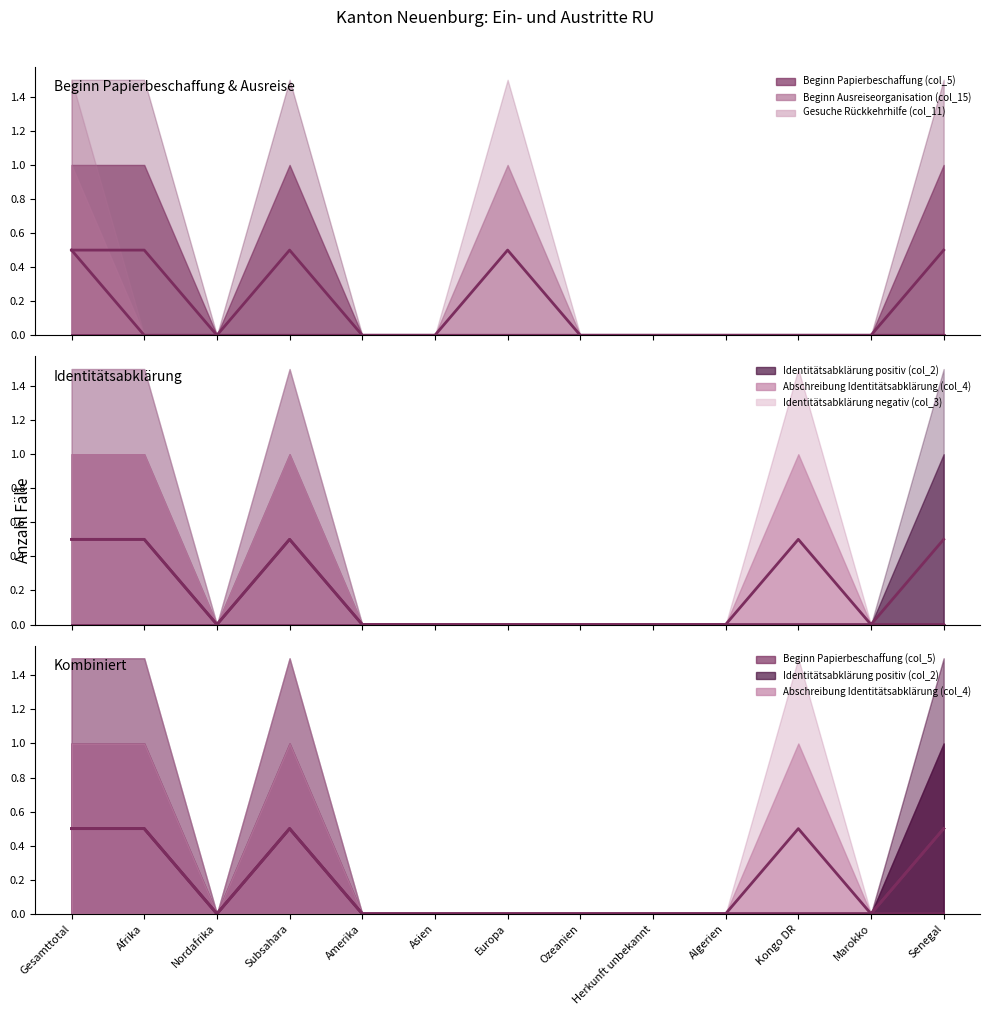

What are all the series names shown in the legend?

Beginn Papierbeschaffung (col_5), Beginn Ausreiseorganisation (col_15), Gesuche Rückkehrhilfe (col_11), Identitätsabklärung positiv (col_2), Abschreibung Identitätsabklärung (col_4), Identitätsabklärung negativ (col_3)